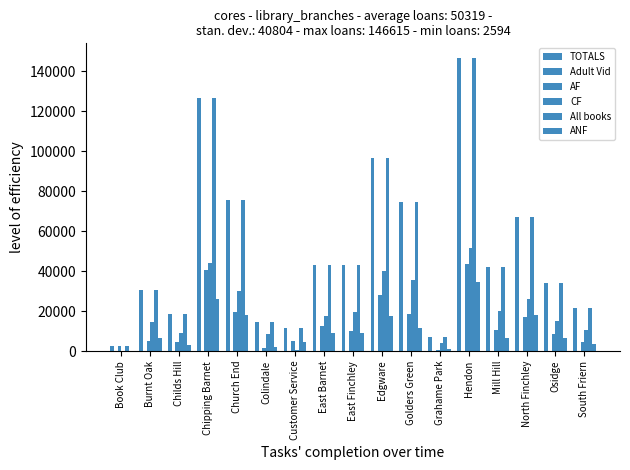

How many groups of bars are there?

17